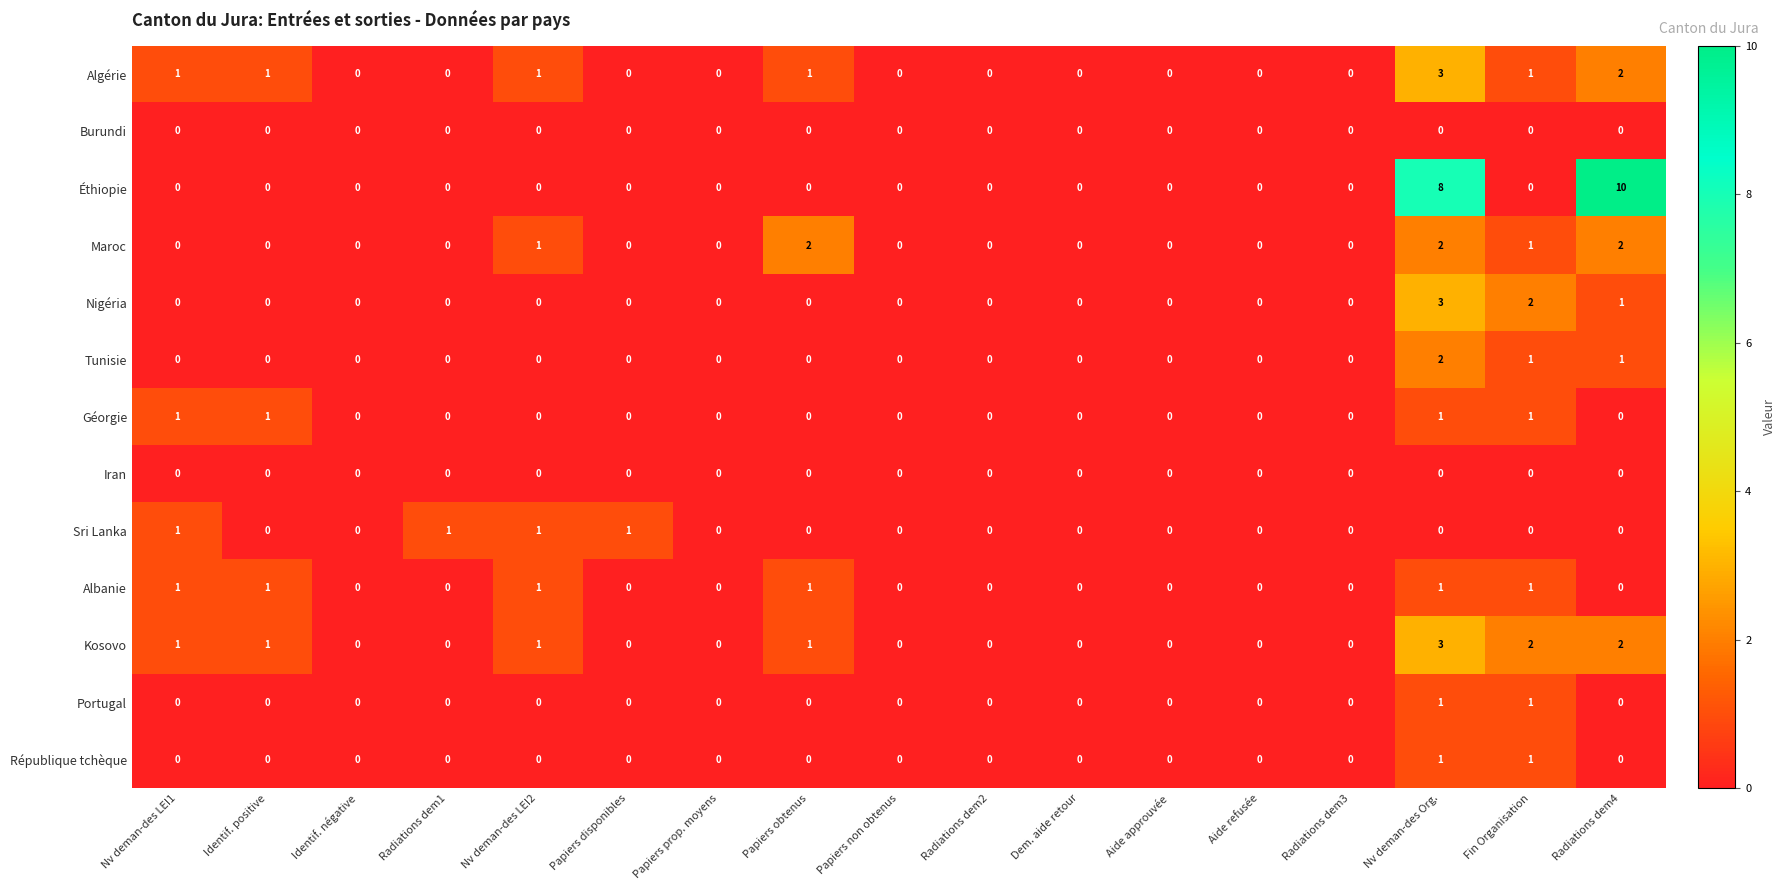

Which label corresponds to the largest value in the chart?

Radiations dem4